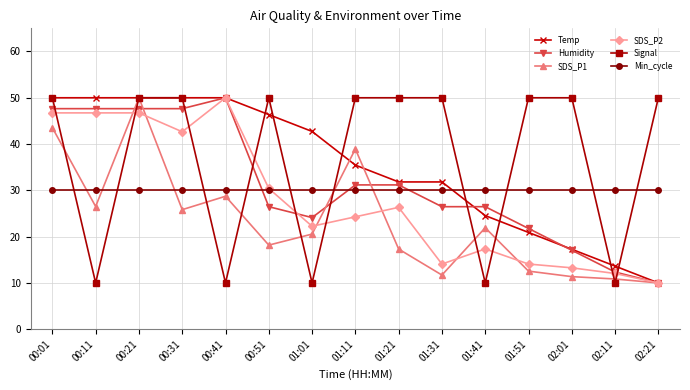

Which series changed the most between 00:51 and 02:01?

Temp